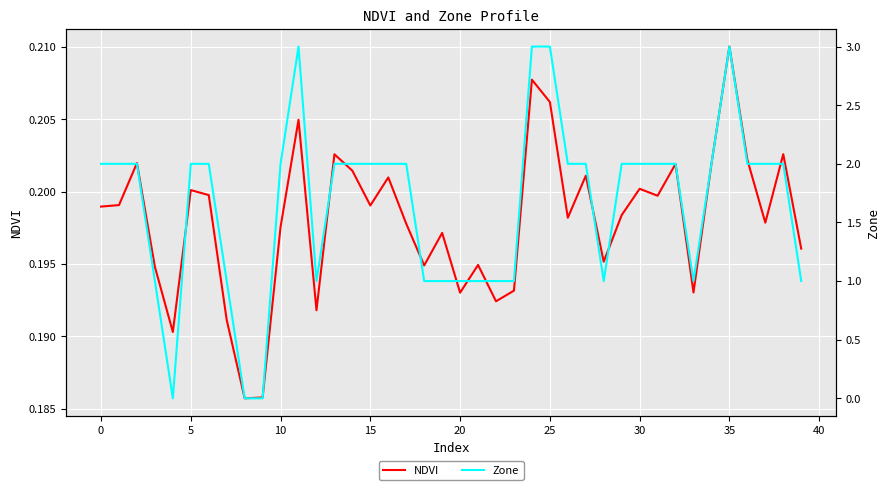

What is the spread (max minus min) of values at 37?

1.8